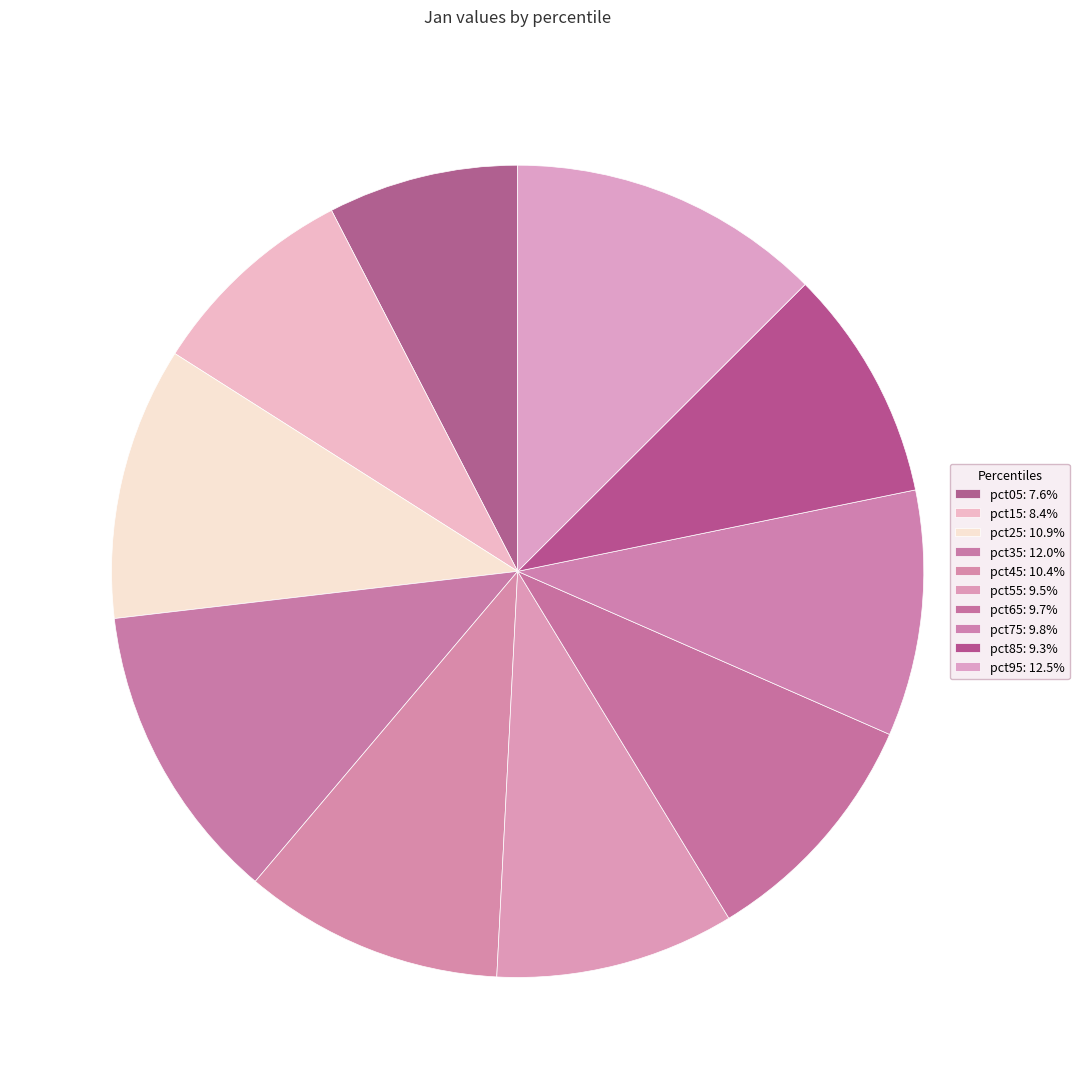

How many slices are in this pie chart?

10